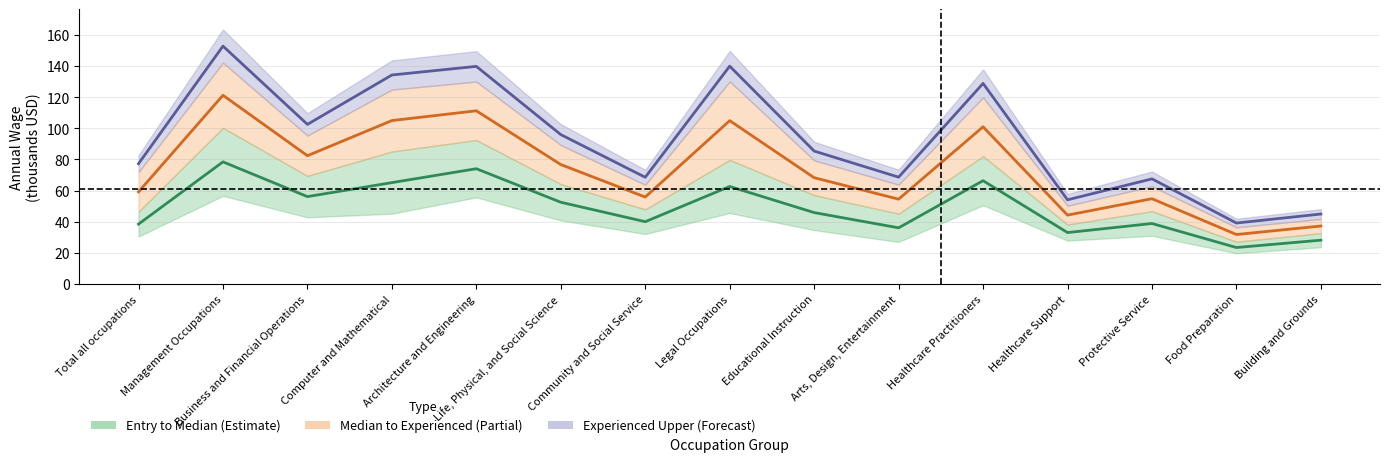

Reading left to right, transcribe all the data shown in this chart.

Mid Entry-Median: Total all occupations=38.5	Management Occupations=78.5	Business and Financial Operations=56.1	Computer and Mathematical=65.1	Architecture and Engineering=74.1	Life, Physical, and Social Science=52.5	Community and Social Service=40.0	Legal Occupations=62.7	Educational Instruction=45.9	Arts, Design, Entertainment=36.1	Healthcare Practitioners=66.4	Healthcare Support=33.1	Protective Service=38.9	Food Preparation=23.5	Building and Grounds=28.2
Mid Median-Experienced: Total all occupations=59.2	Management Occupations=121.2	Business and Financial Operations=82.4	Computer and Mathematical=105.0	Architecture and Engineering=111.2	Life, Physical, and Social Science=76.7	Community and Social Service=55.9	Legal Occupations=104.9	Educational Instruction=68.3	Arts, Design, Entertainment=54.5	Healthcare Practitioners=101.0	Healthcare Support=44.3	Protective Service=54.8	Food Preparation=31.8	Building and Grounds=37.3
Mid Experienced-Upper: Total all occupations=77.3	Management Occupations=152.8	Business and Financial Operations=102.5	Computer and Mathematical=134.2	Architecture and Engineering=139.8	Life, Physical, and Social Science=96.0	Community and Social Service=68.5	Legal Occupations=139.9	Educational Instruction=85.4	Arts, Design, Entertainment=68.6	Healthcare Practitioners=128.8	Healthcare Support=54.1	Protective Service=67.5	Food Preparation=39.2	Building and Grounds=45.0